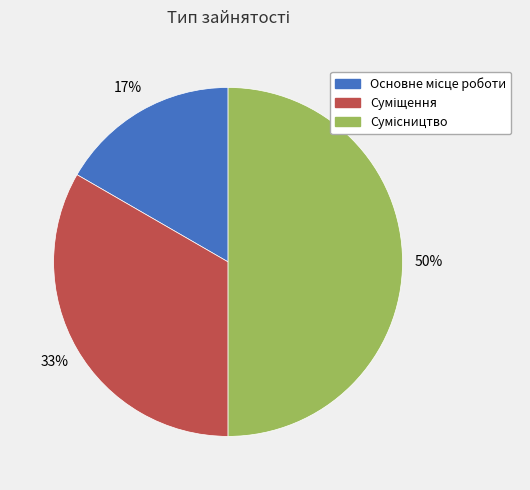

To the nearest percent, what is the difference between the largest and smallest slice percentages?

33%